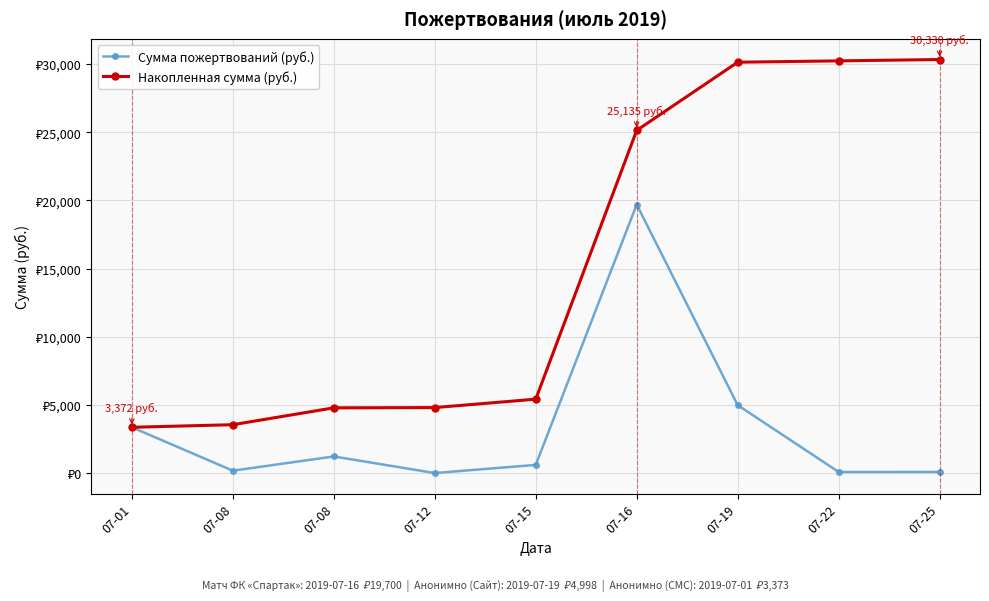

Which category has the highest value across all series?

07-25